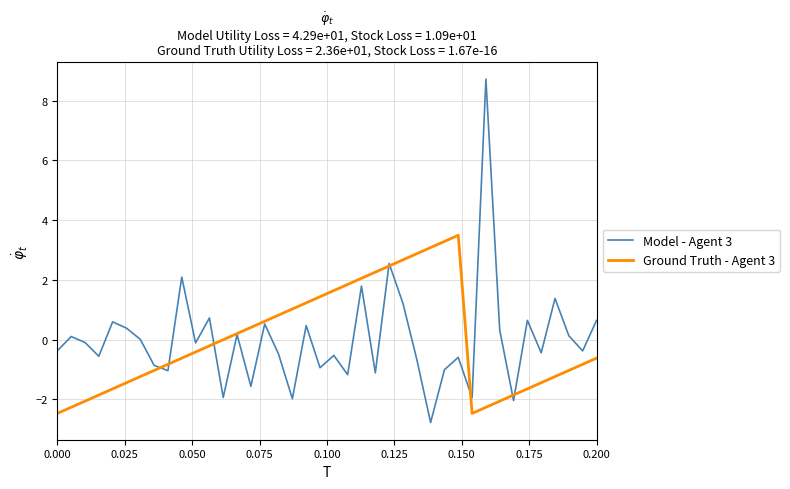

What is the greatest value displayed?

8.7